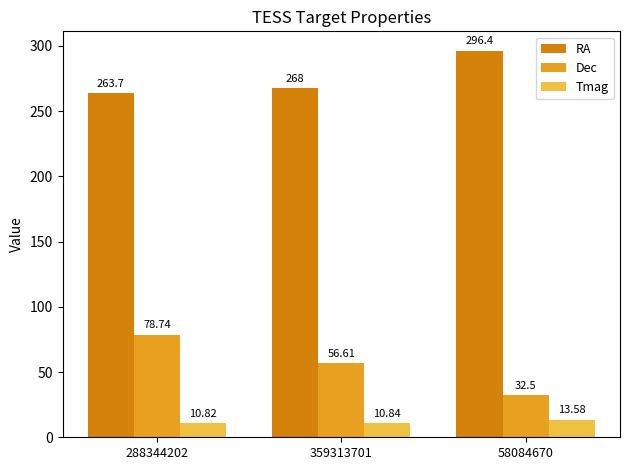

What is the label of the 3rd bar from the left?

58084670